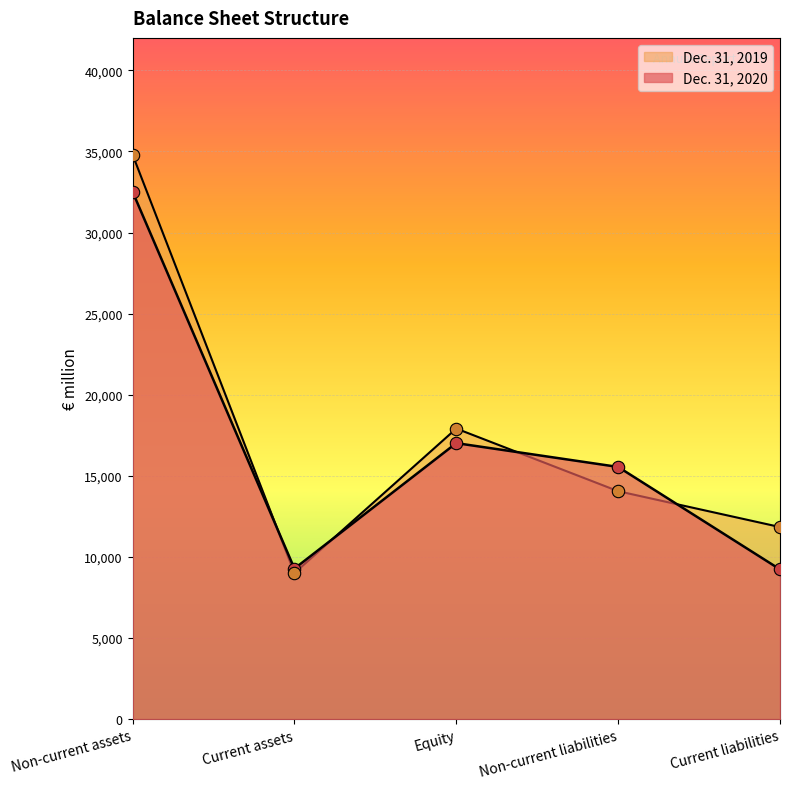

At how many categories does at least one series exceed 18440?

1